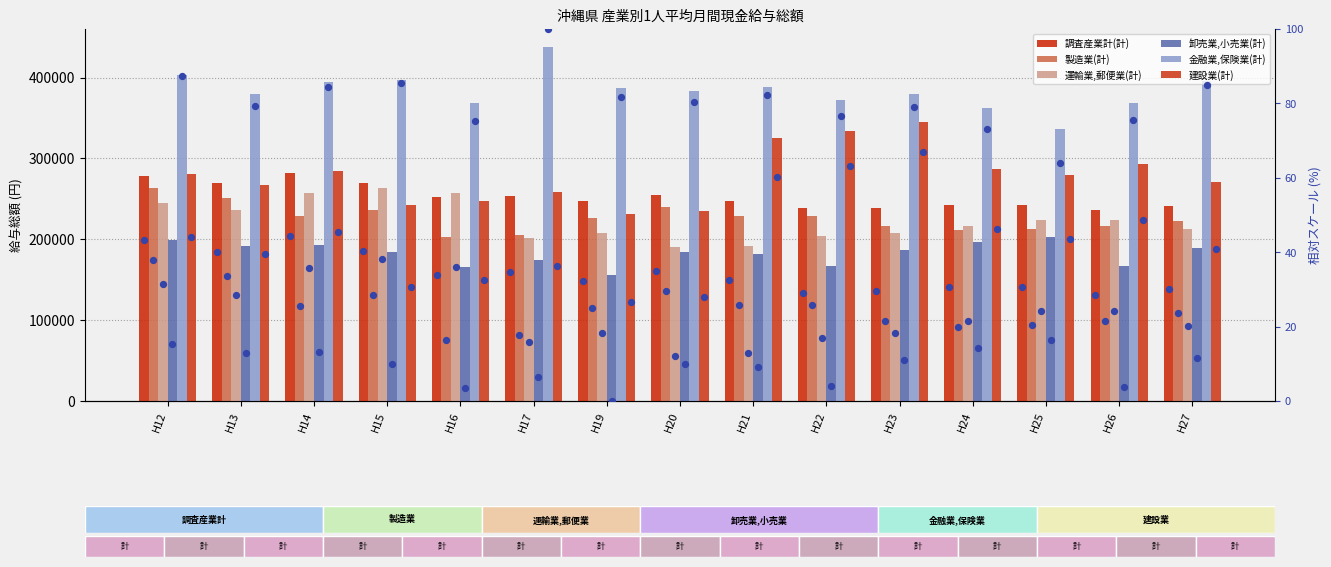

Which series has the largest total across all categories?

金融業,保険業(計)